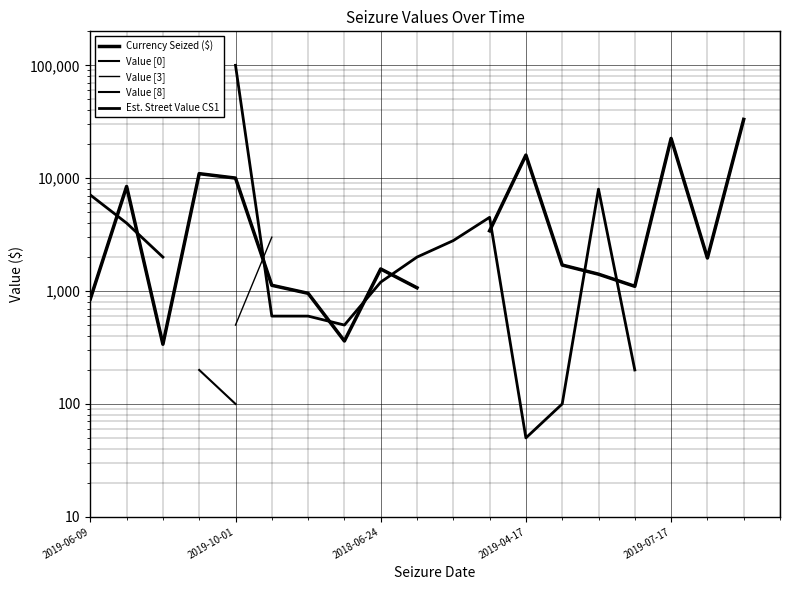

Where is the first local maximum for Value [0]?

2019-10-01